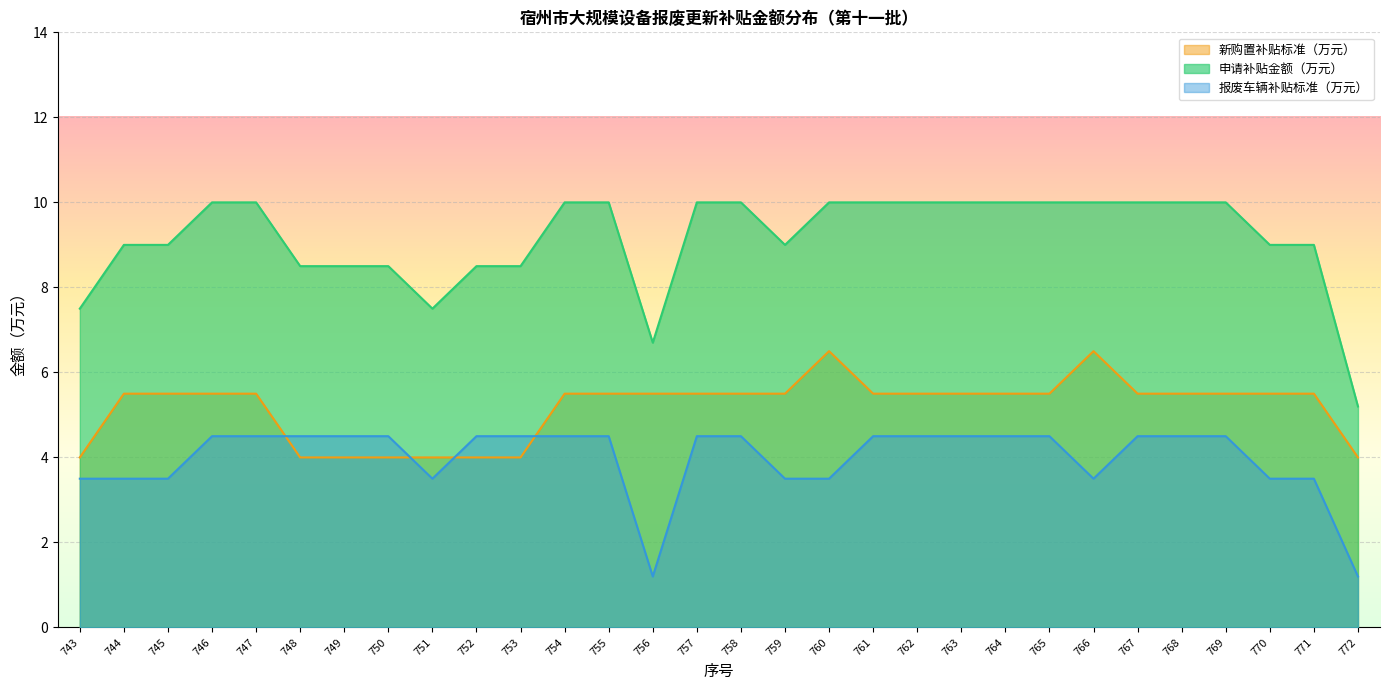

What is the minimum value shown in the chart?

1.2